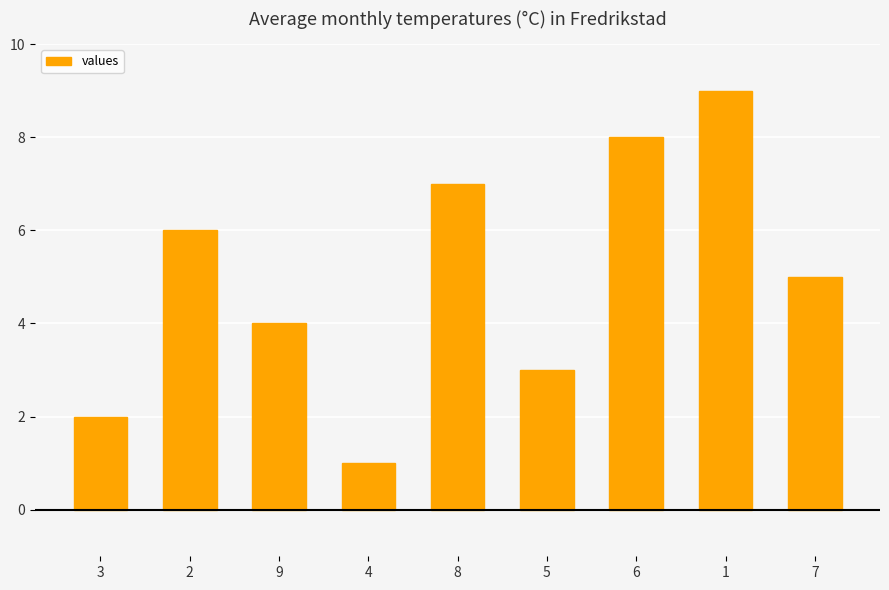

Where is the data nearest to the value 5?

7